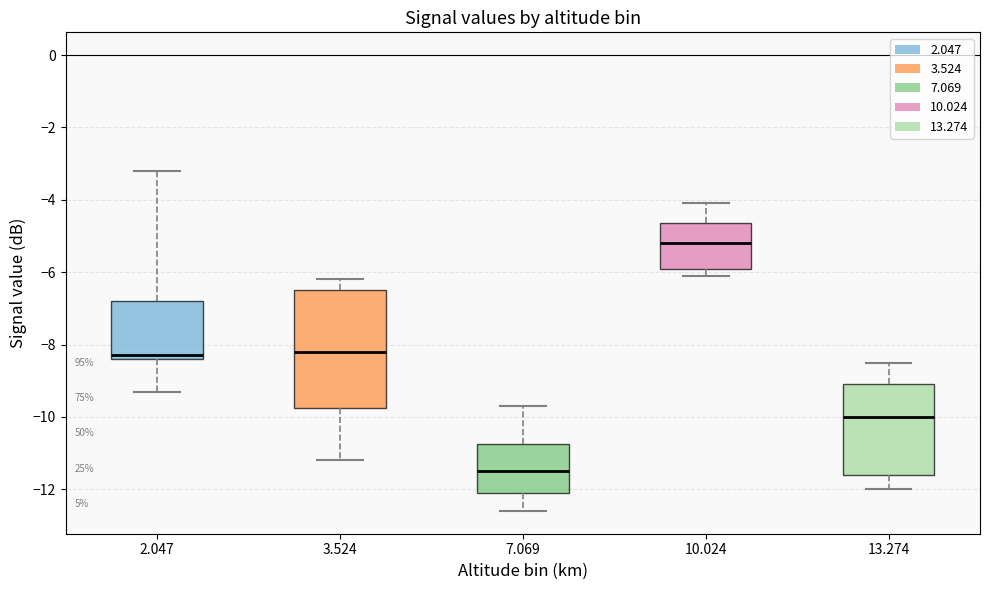

Which box's median line is the lowest?

7.069